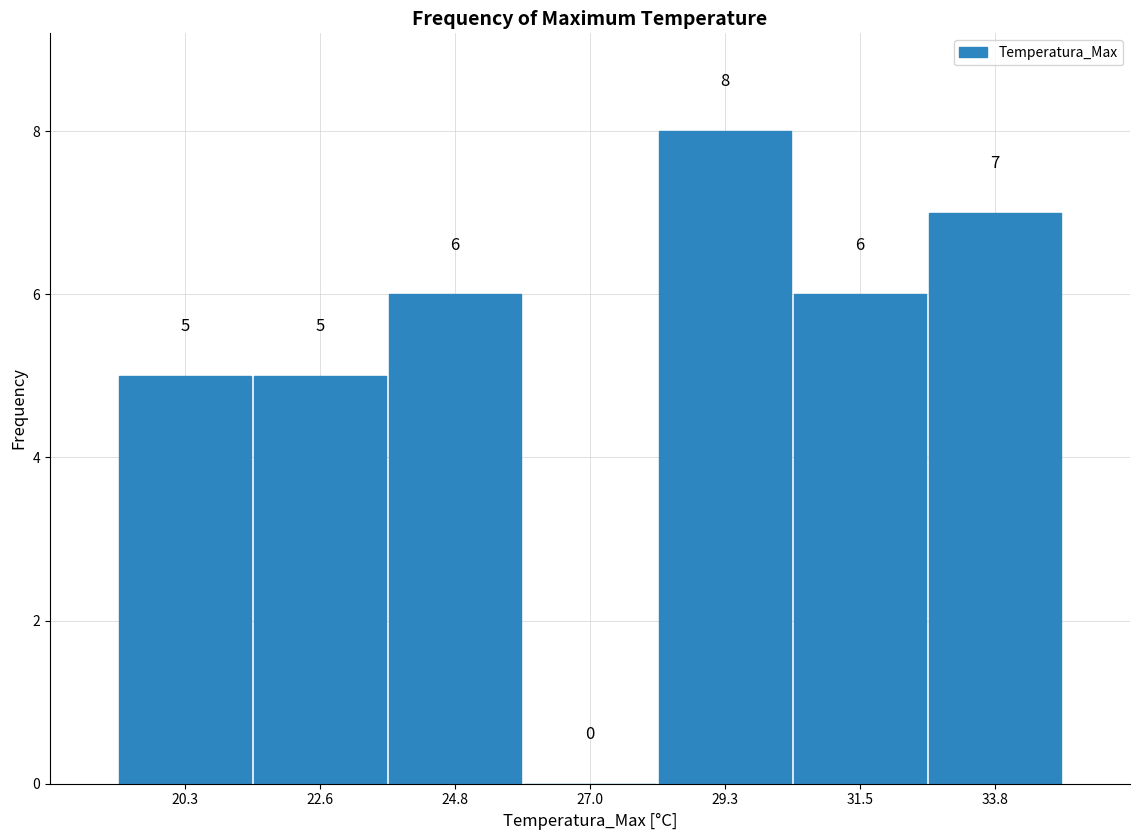

How tall is the bar that spans 28.0 to 30.5 on the x-axis? The bar edges are not printed on the chart, so give them approximately, as read against the axis.

8